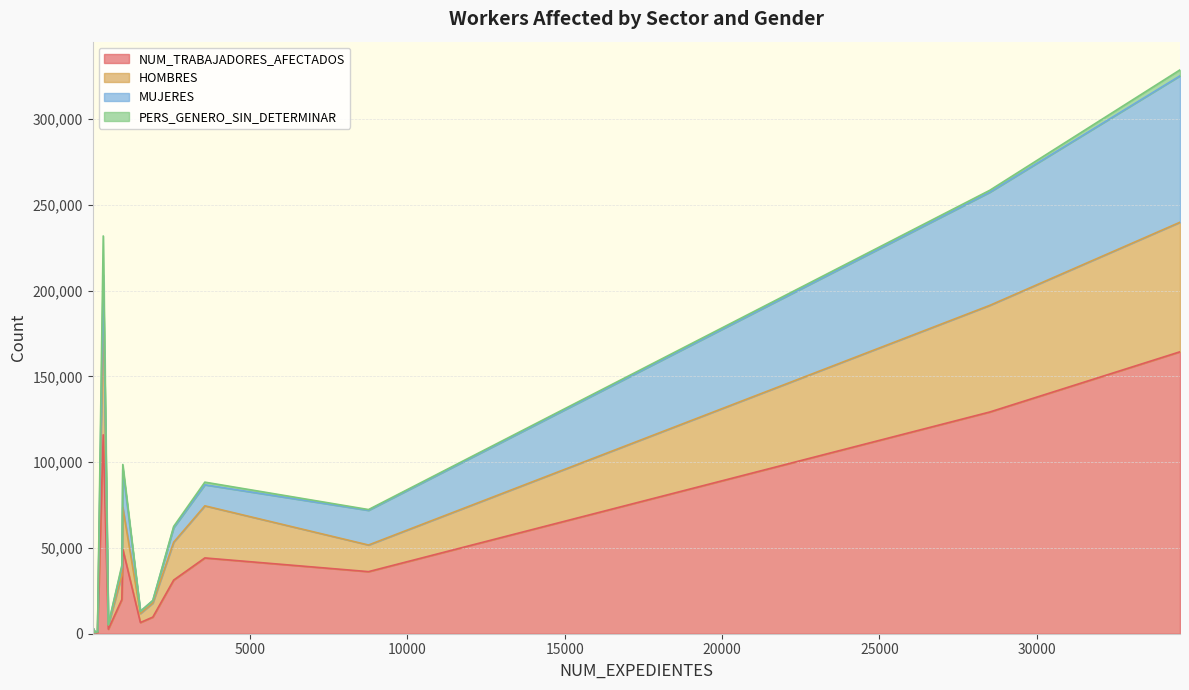

What are all the series names shown in the legend?

NUM_TRABAJADORES_AFECTADOS, HOMBRES, MUJERES, PERS_GENERO_SIN_DETERMINAR